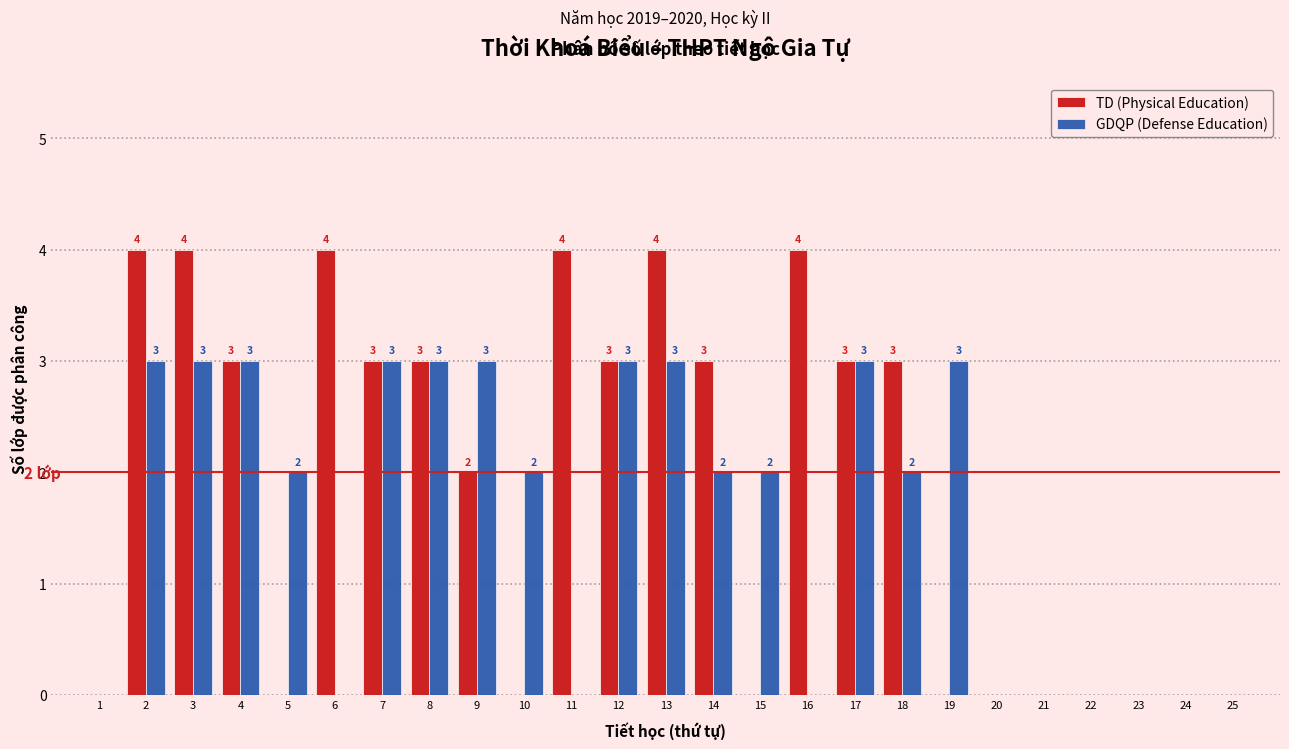

Reading left to right, transcribe all the data shown in this chart.

TD (Physical Education): 1=0	2=4	3=4	4=3	5=0	6=4	7=3	8=3	9=2	10=0	11=4	12=3	13=4	14=3	15=0	16=4	17=3	18=3	19=0	20=0	21=0	22=0	23=0	24=0	25=0
GDQP (Defense Education): 1=0	2=3	3=3	4=3	5=2	6=0	7=3	8=3	9=3	10=2	11=0	12=3	13=3	14=2	15=2	16=0	17=3	18=2	19=3	20=0	21=0	22=0	23=0	24=0	25=0